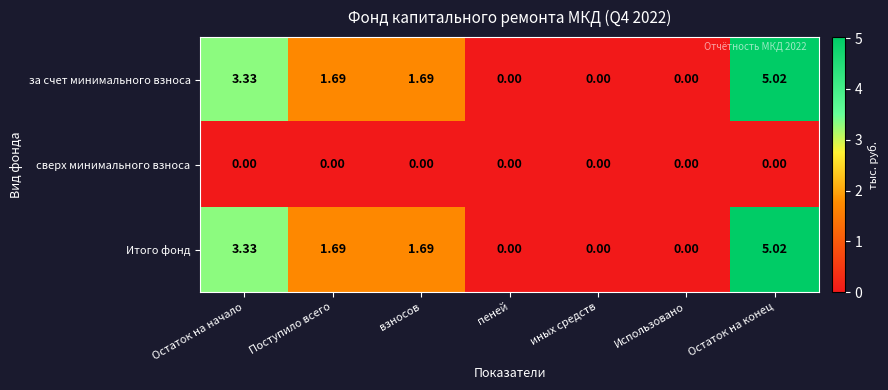

At which category is the sum across all series the highest?

Остаток на конец